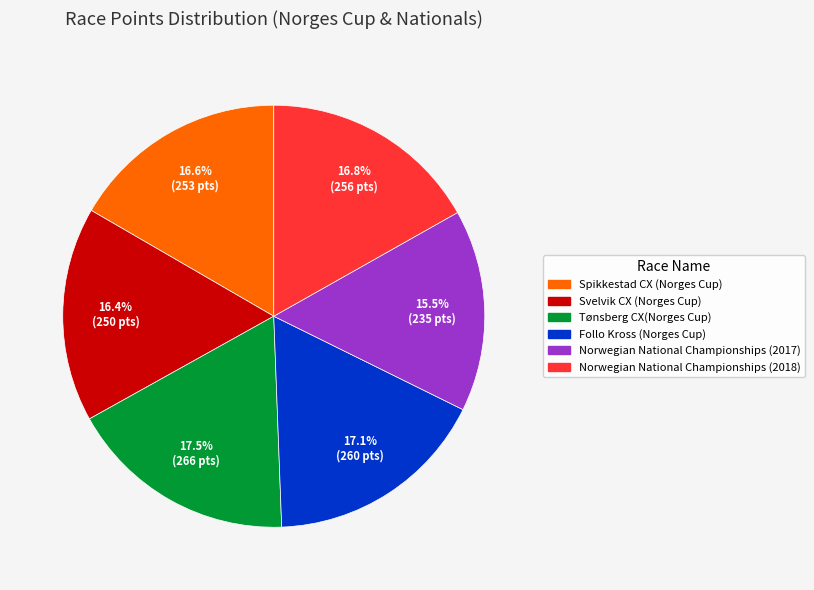

To the nearest percent, what is the difference between the largest and smallest slice percentages?

2%